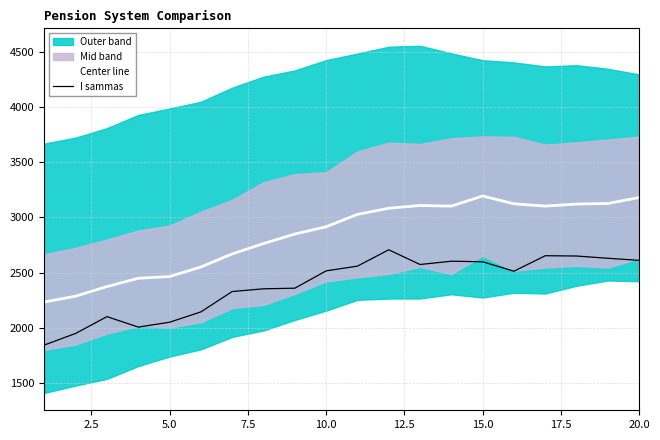

The value of I sammas at 20.0 is 2610.3. True or false?

True